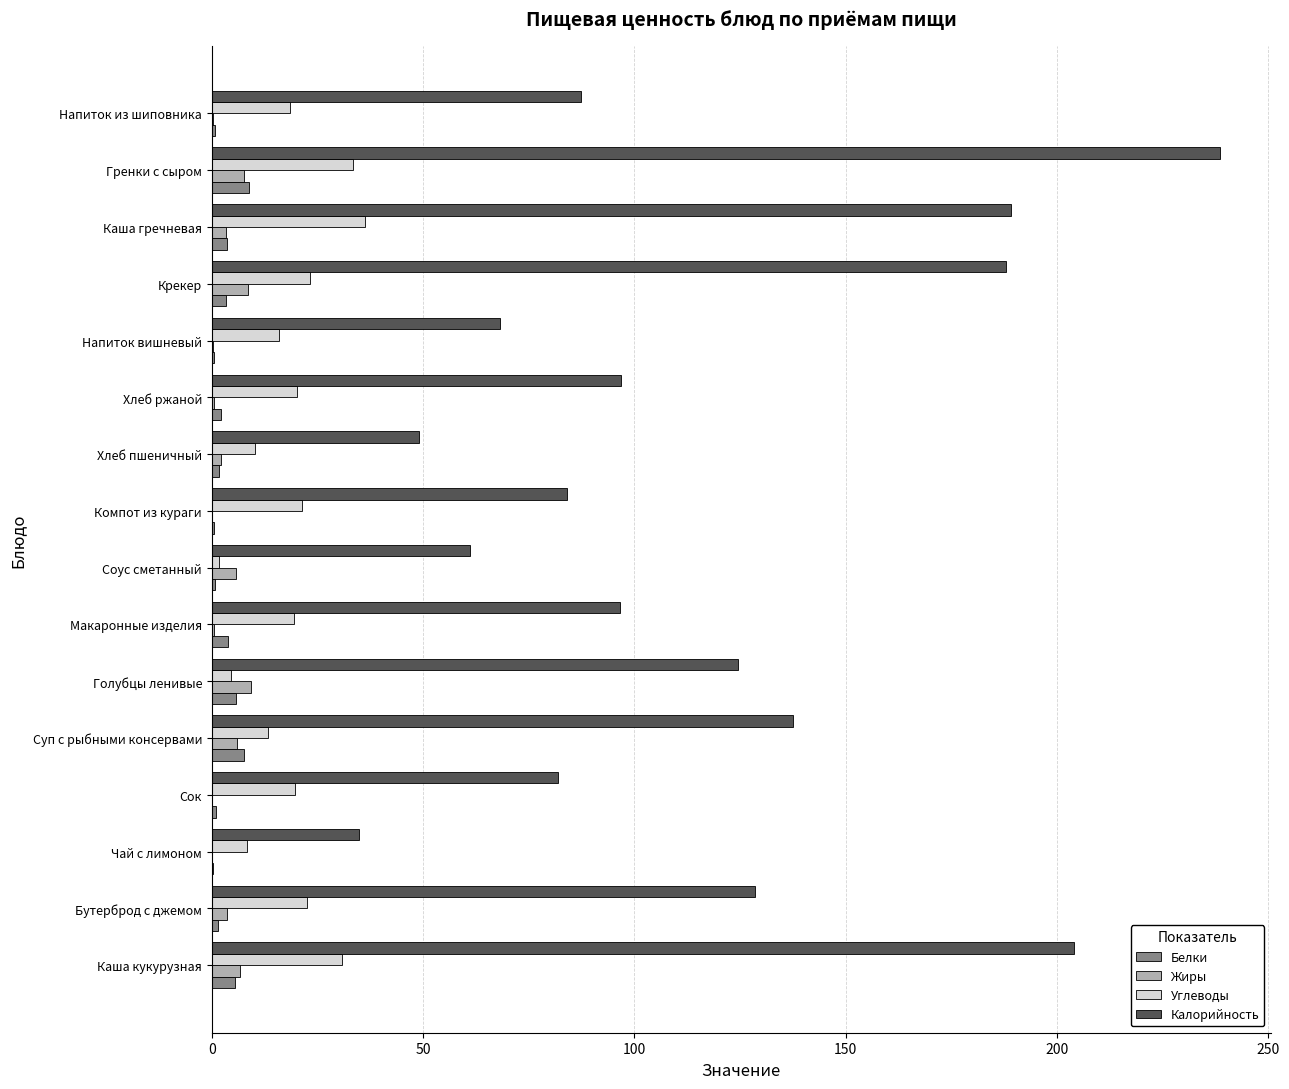

Which series changed the most between Макаронные изделия and Хлеб пшеничный?

Калорийность